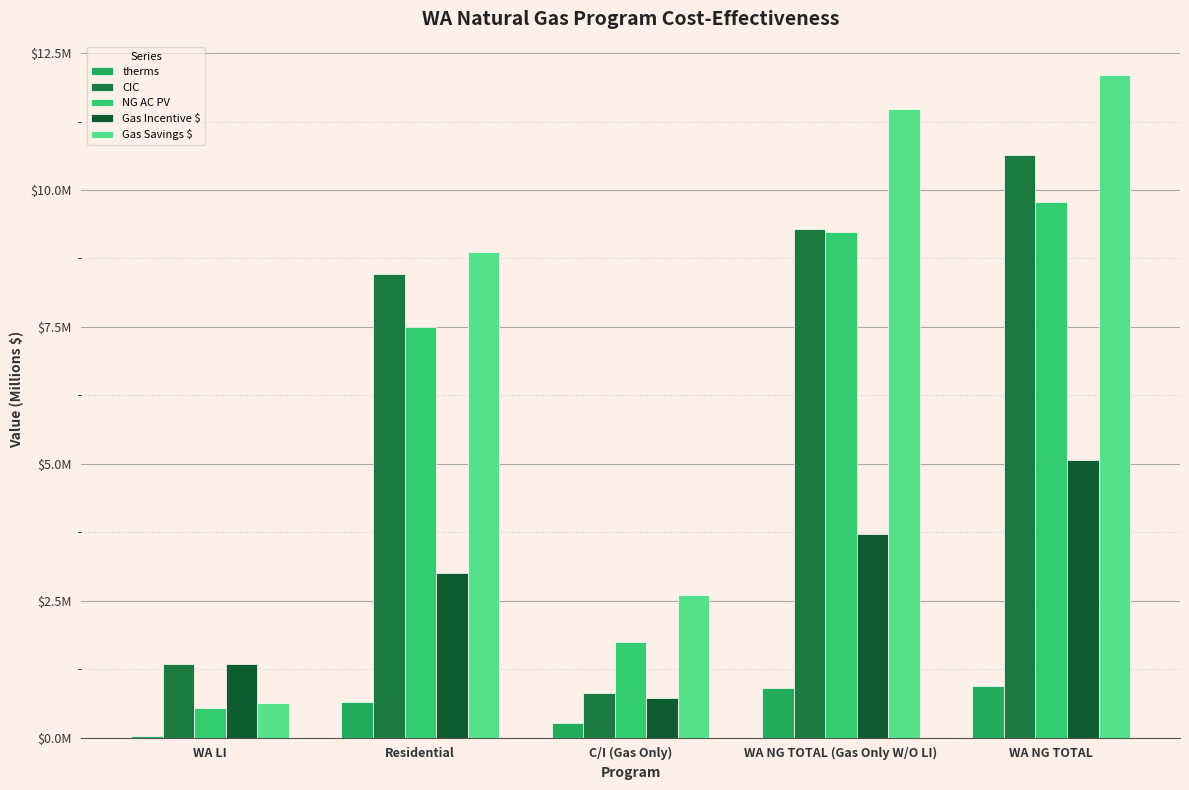

Are the bars horizontal?

No